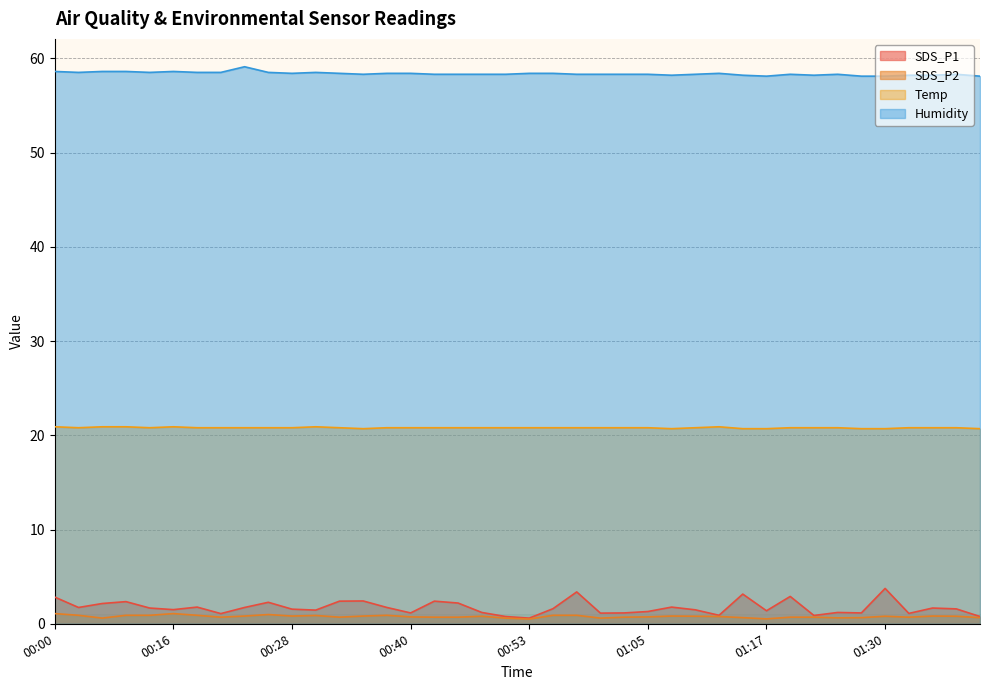

Is the value of SDS_P1 at 00:55 greater than the value of Temp at 01:40?

No